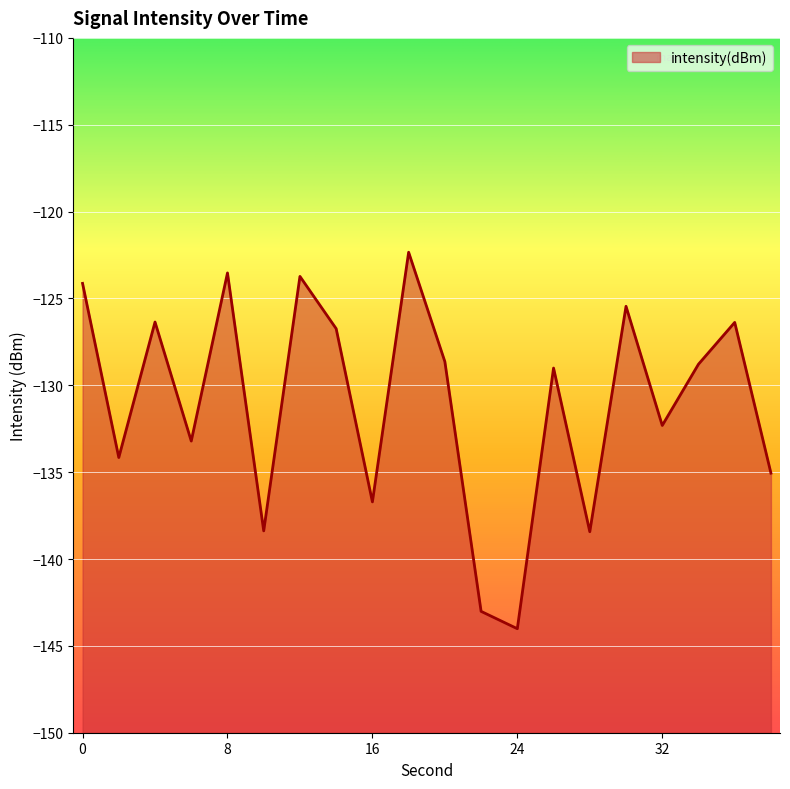

What is the maximum value shown in the chart?

-122.3